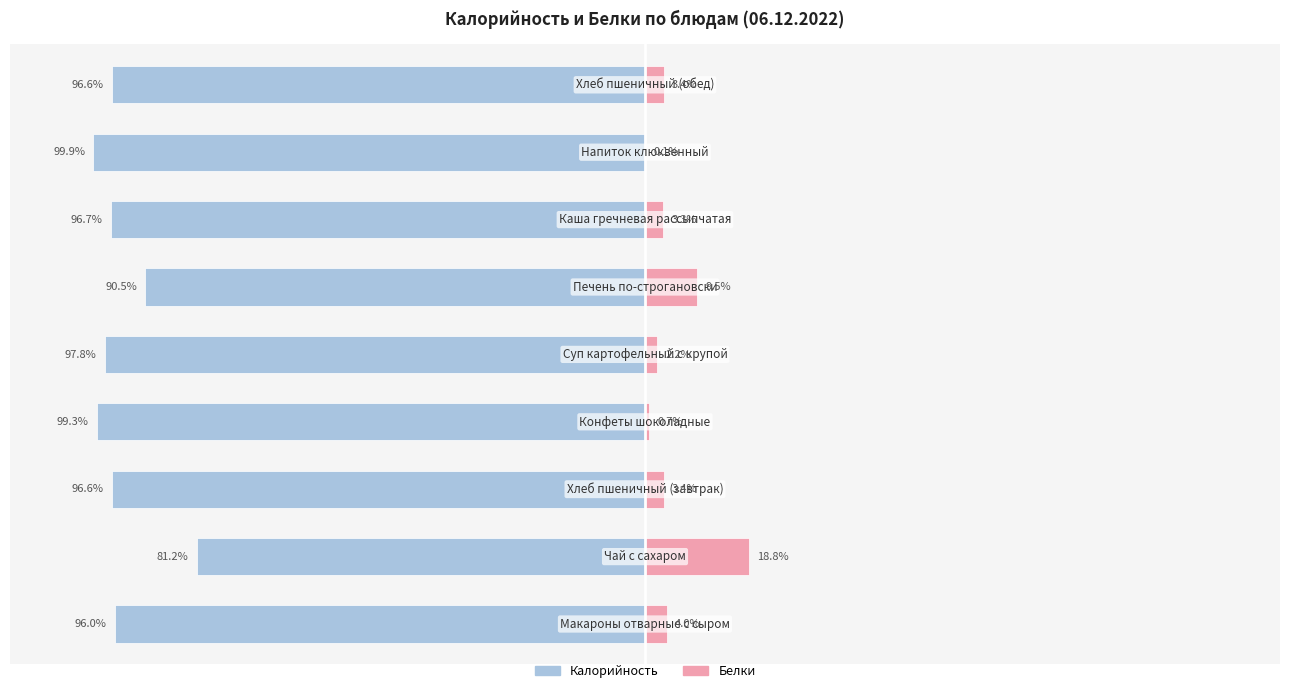

Reading right to left, list all the values displayed in this chart.

Калорийность: -96.6	-99.9	-96.7	-90.5	-97.8	-99.3	-96.6	-81.2	-96.0
Белки: 3.4	0.1	3.3	9.5	2.2	0.7	3.4	18.8	4.0